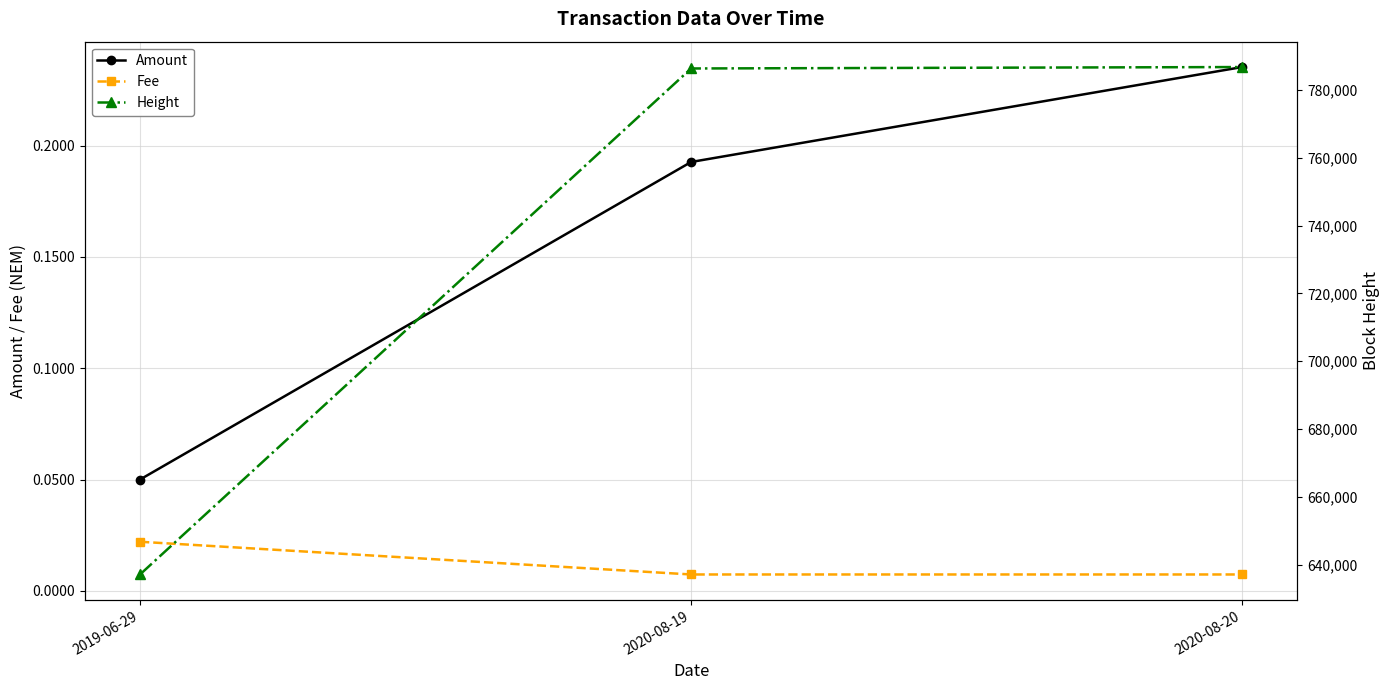

What is the sum of all Height values?

2210266.0